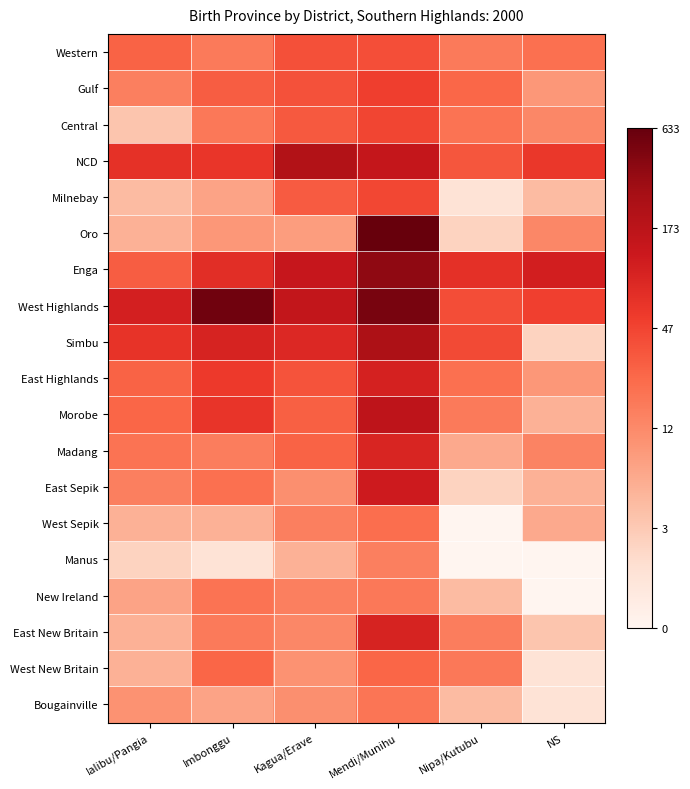

What is the total value across all series at Imbonggu?

60.9